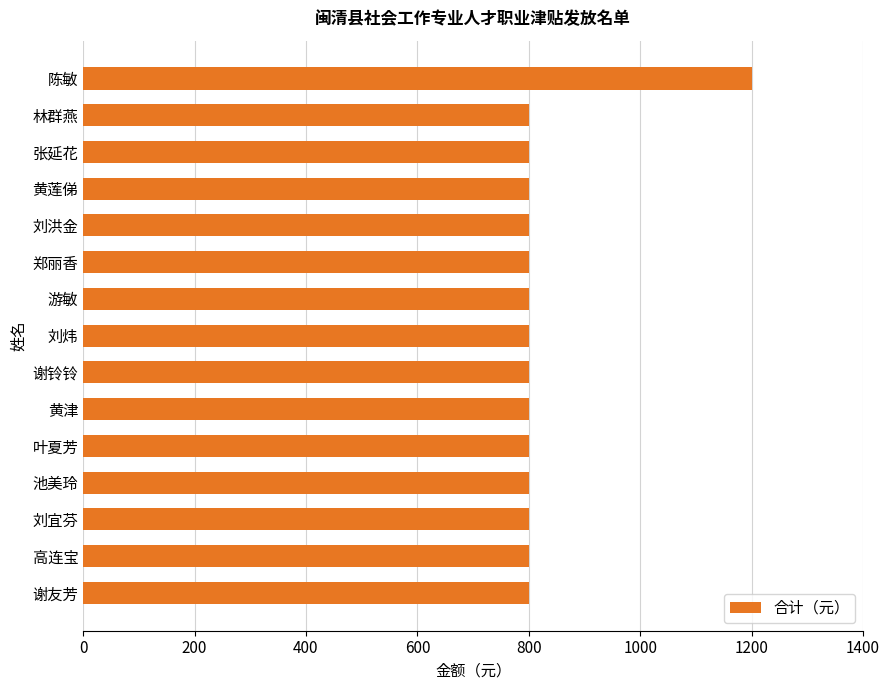

How many bars are there in total?

15